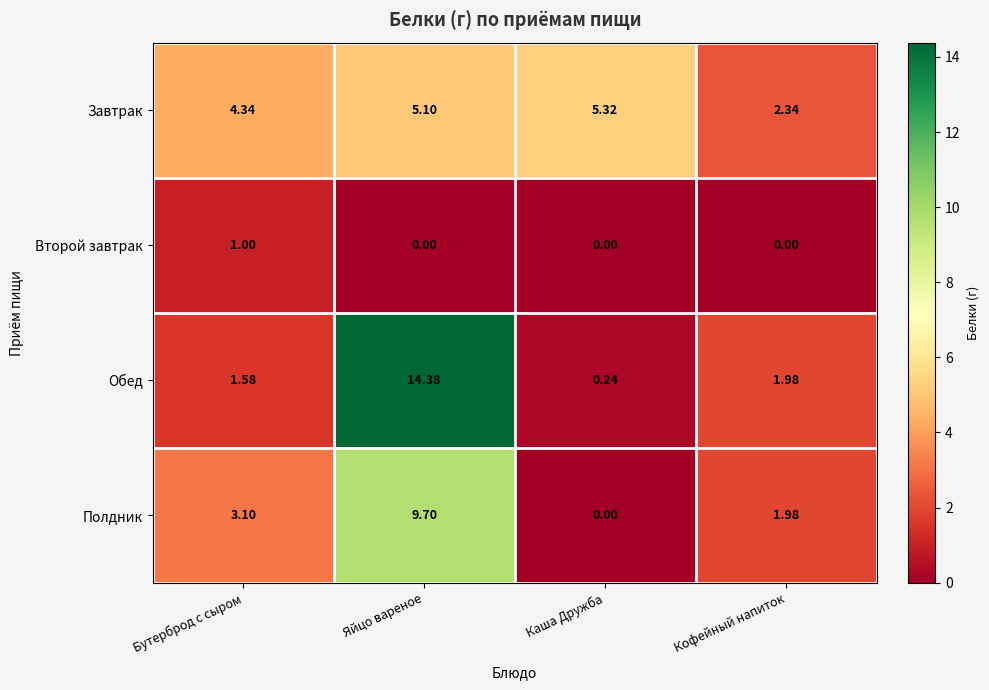

Which category has the highest value across all series?

Яйцо вареное